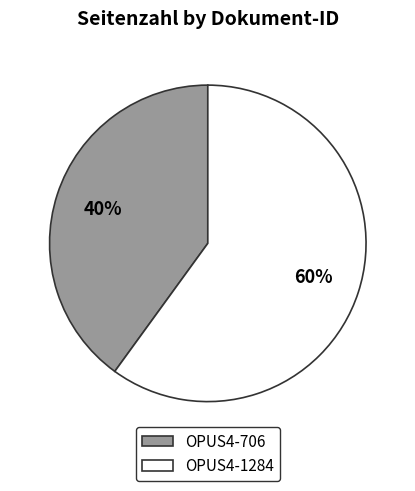

To the nearest percent, what portion does OPUS4-1284 represent?

60%